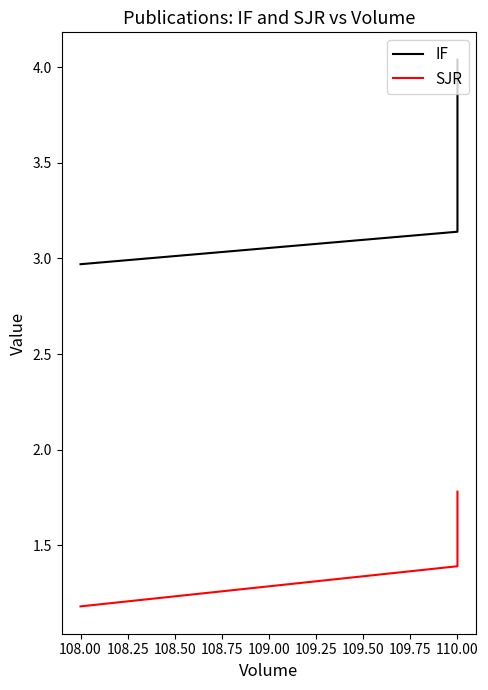

Rank the series by their maximum value, from highest to lowest.

IF, SJR